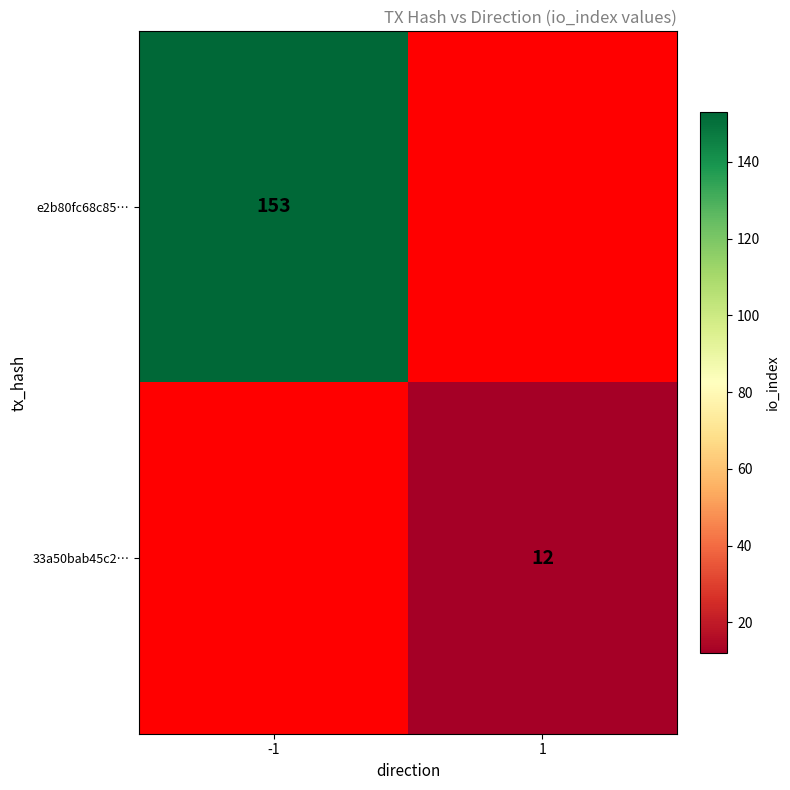

True or false: e2b80fc68c85… has a value of 259 at -1.

False